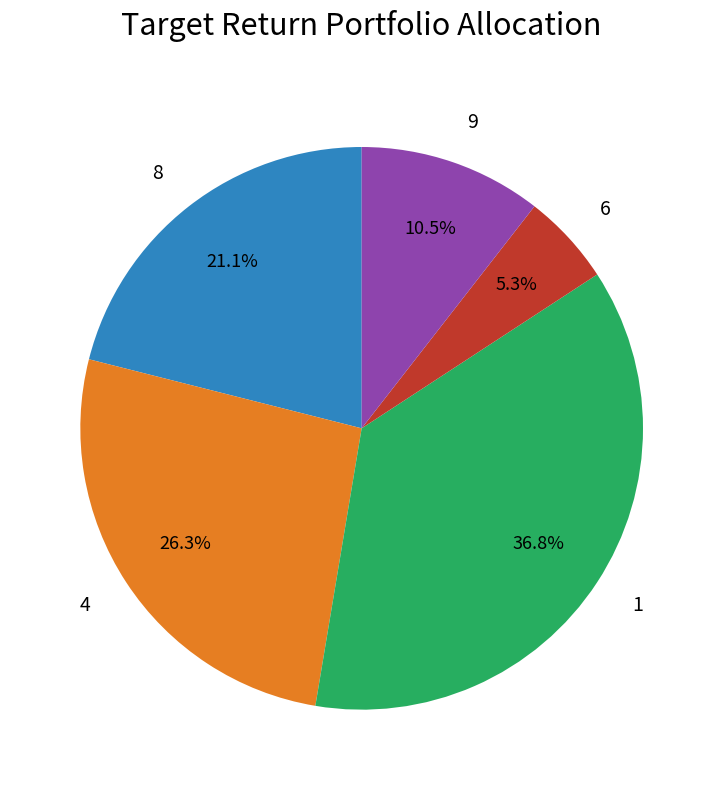

Is there any slice that represents more than half of the pie?

No